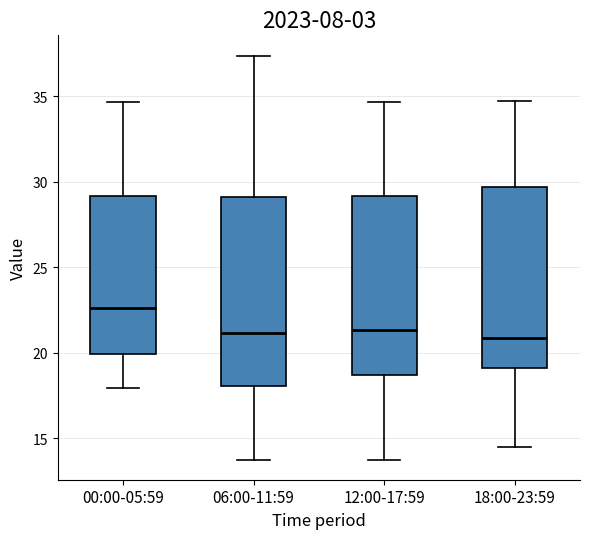

Reading left to right, transcribe this box plot: for each box, give where its median line is, the range the box spans, and where its two whiskers end, as read against the y-axis. The values are not printed on the chart, so give them approximately, as read against the axis.

00:00-05:59: median 22.5, box 20.0 to 29.0, whiskers 18.0 to 34.5
06:00-11:59: median 21.0, box 18.0 to 29.0, whiskers 14.0 to 37.5
12:00-17:59: median 21.5, box 18.5 to 29.0, whiskers 14.0 to 34.5
18:00-23:59: median 21.0, box 19.0 to 29.5, whiskers 14.5 to 34.5